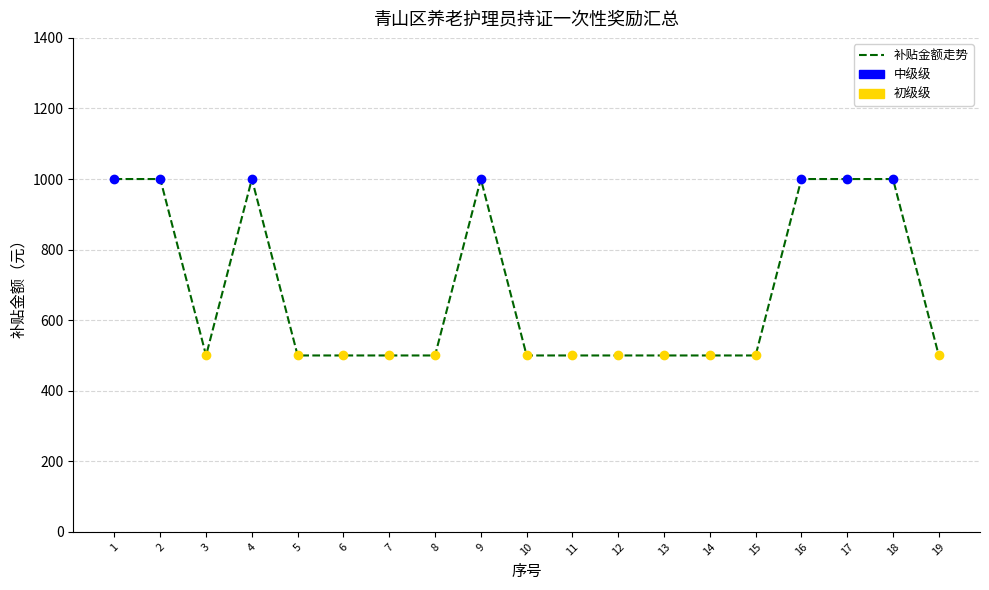

What is the difference between the maximum and minimum values?

500